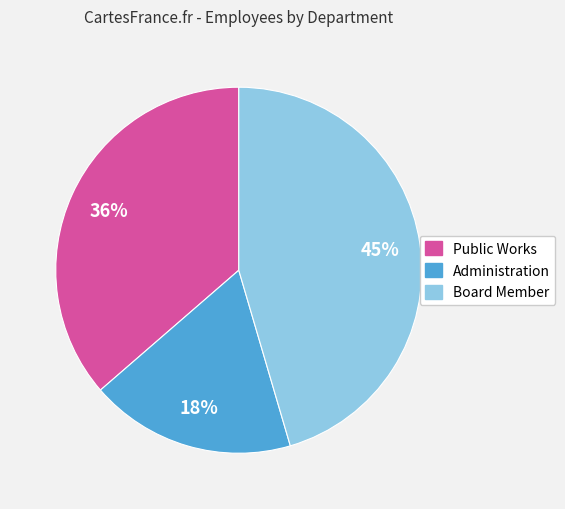

To the nearest percent, what is the difference between the largest and smallest slice percentages?

27%